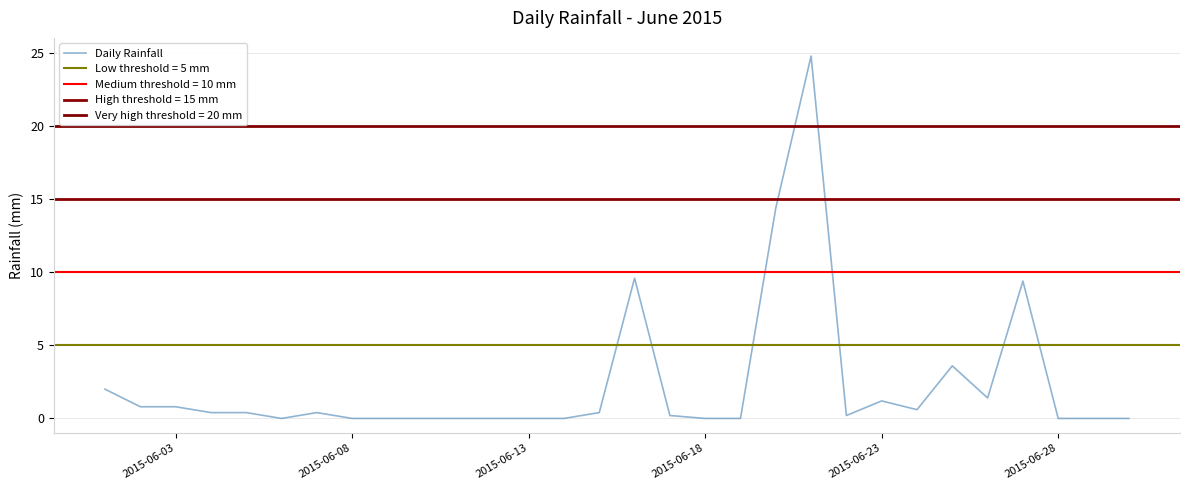

The value of Daily Rainfall at 2015-06-28 is 7.8. True or false?

False